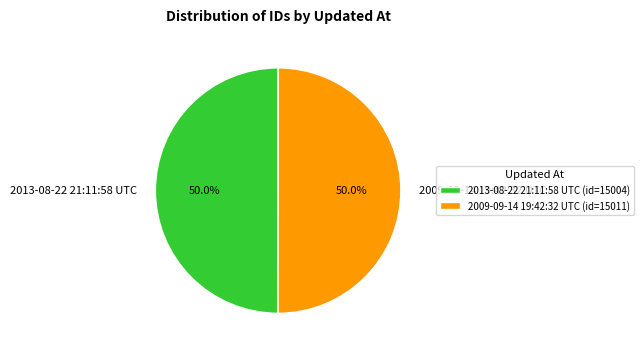

Is the sum of 2009-09-14 19:42:32 UTC and 2013-08-22 21:11:58 UTC greater than half?

Yes